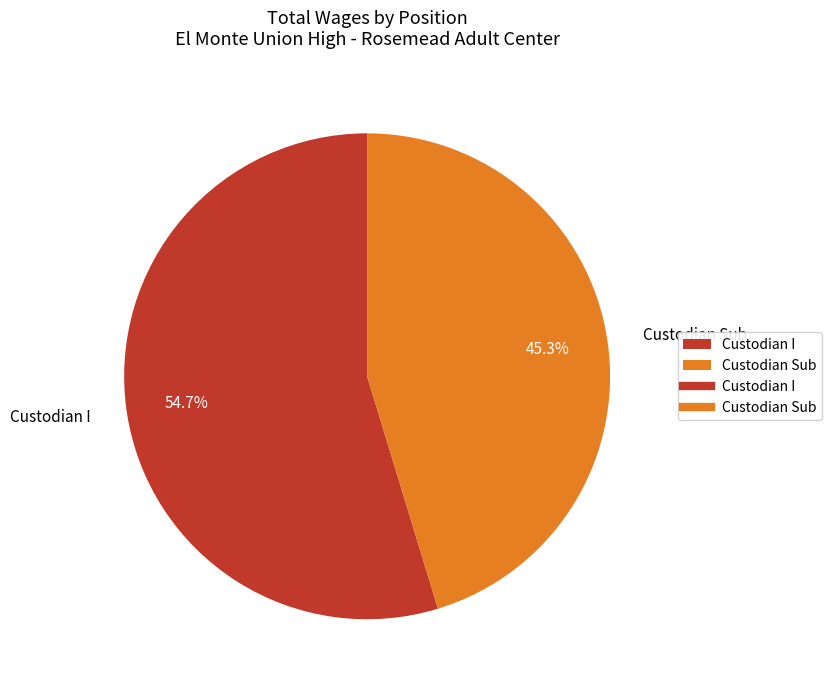

To the nearest percent, what is the average slice percentage?

50%